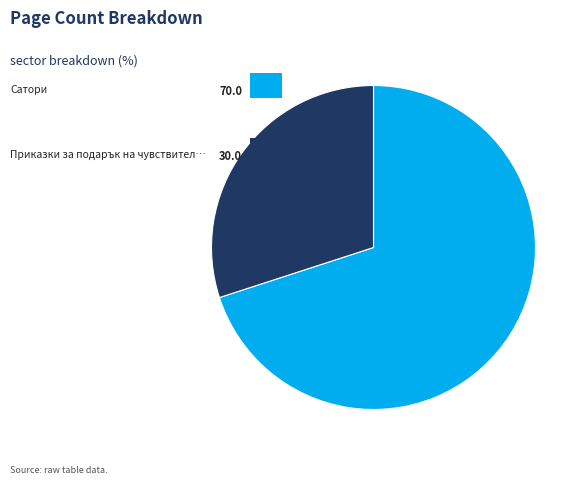

Is there any slice that represents more than half of the pie?

Yes